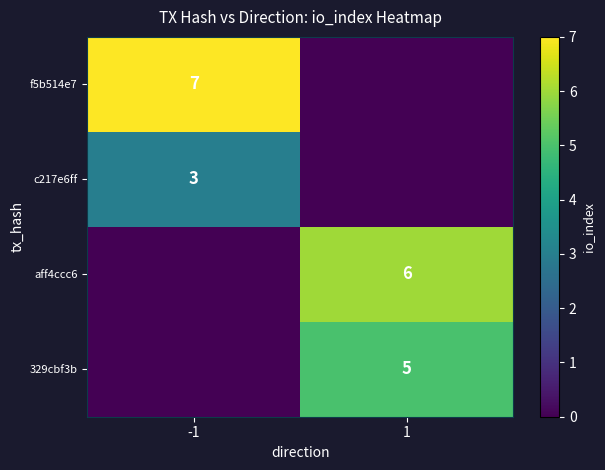

The value of aff4ccc6 at 1 is 2. True or false?

False